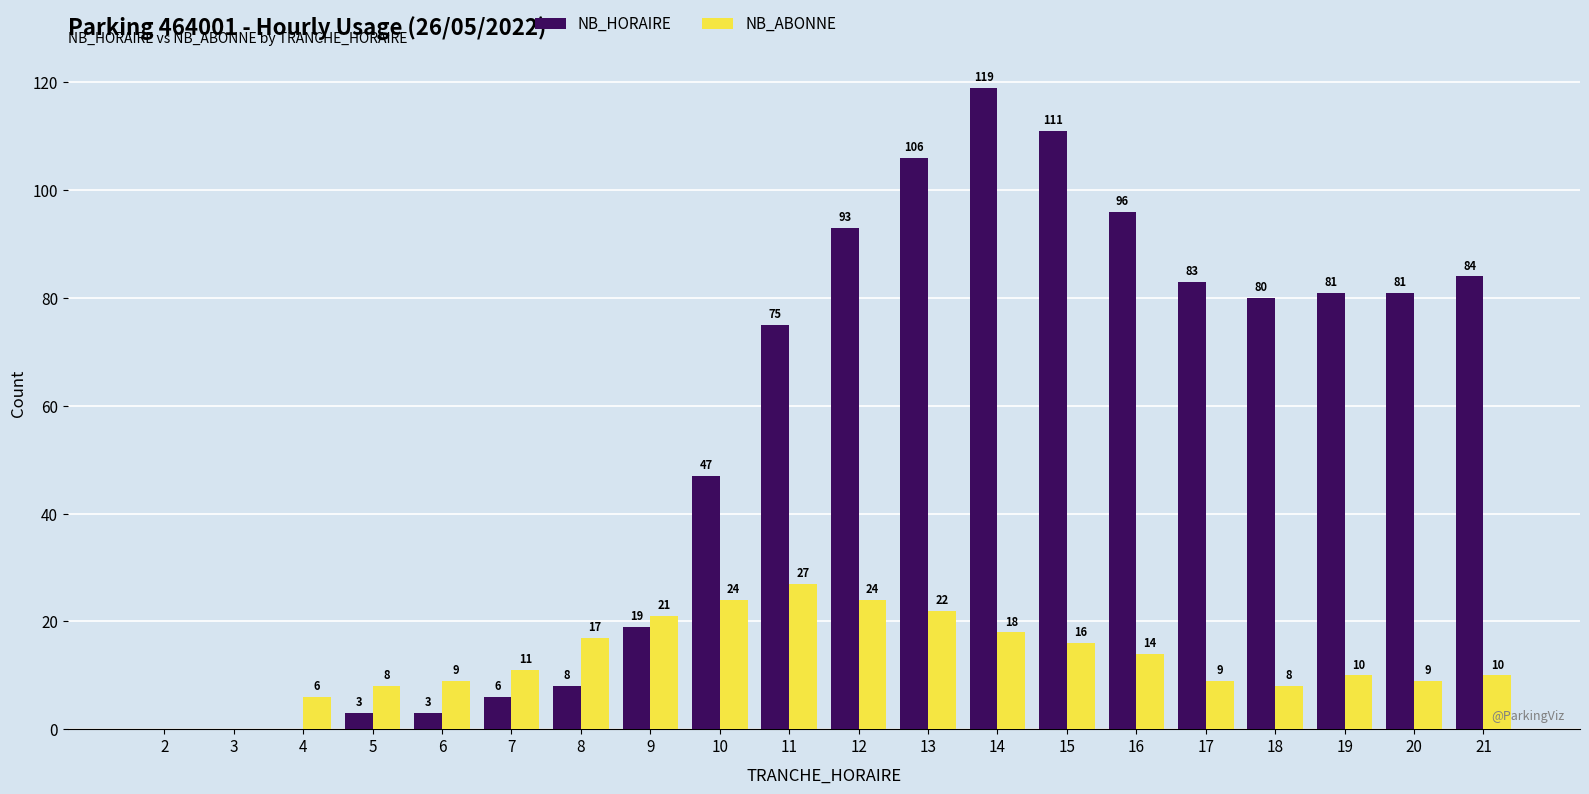

Is the value of NB_ABONNE at 18 greater than the value of NB_HORAIRE at 18?

No